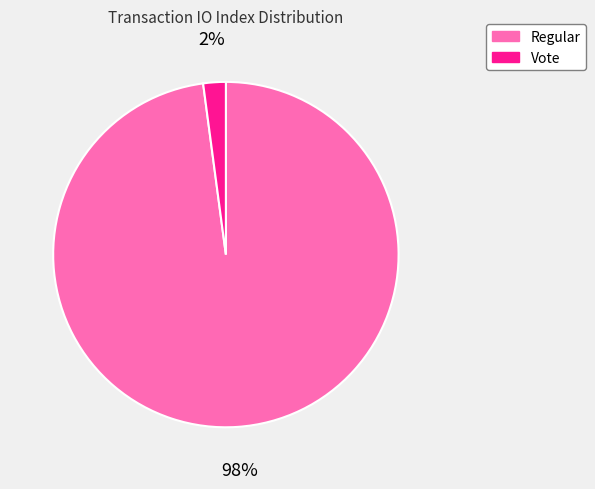

Between Regular and Vote, which is larger?

Regular